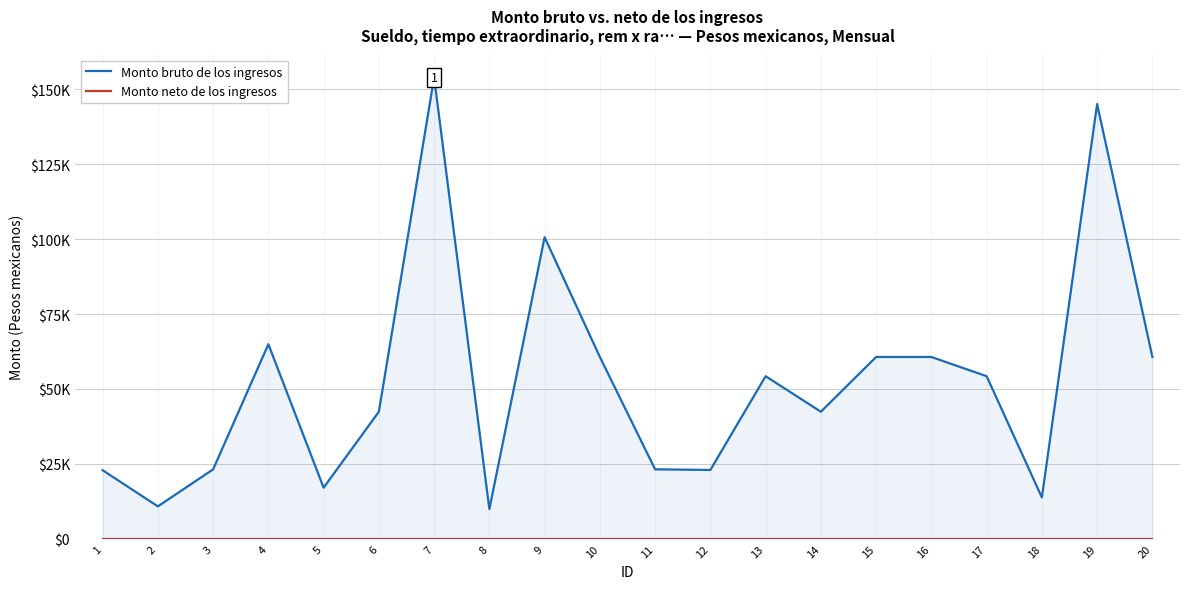

True or false: Monto bruto de los ingresos and Monto neto de los ingresos intersect in this chart.

False